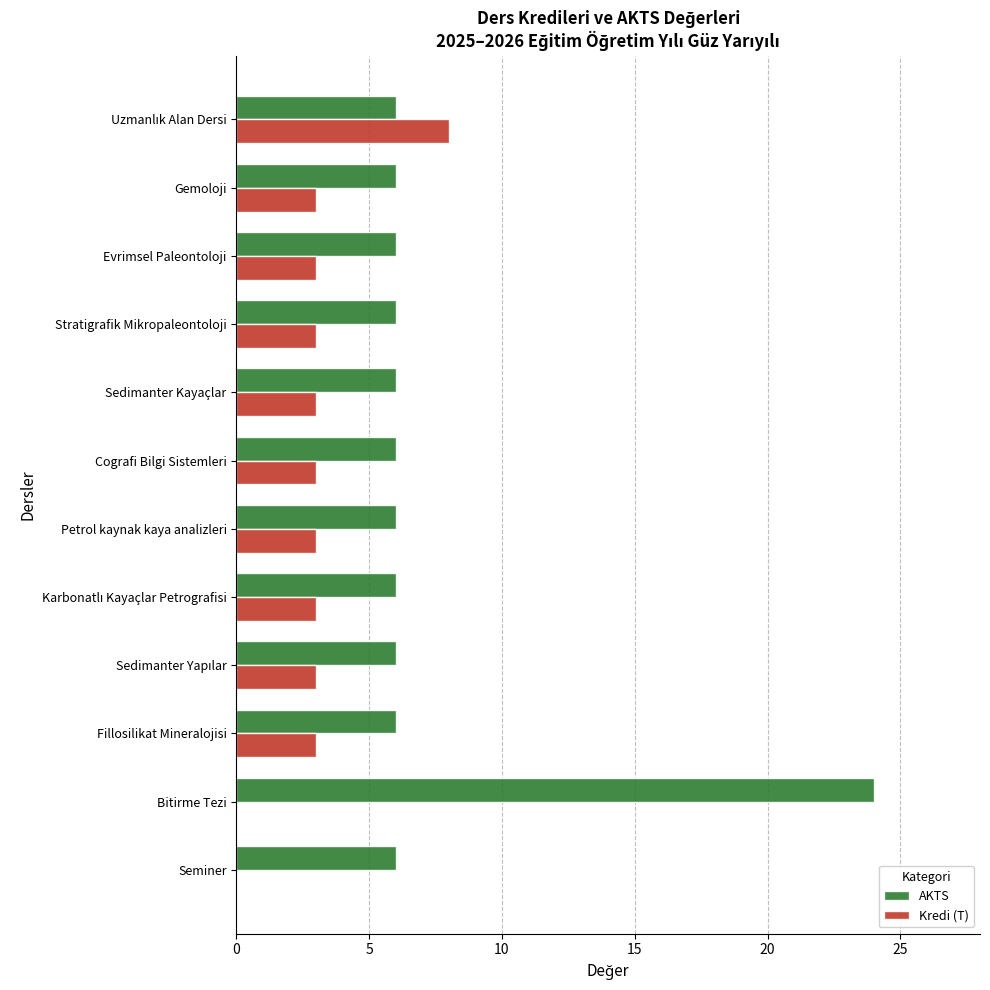

Between Seminer and Stratigrafik Mikropaleontoloji, which series saw the biggest shift?

Kredi (T)